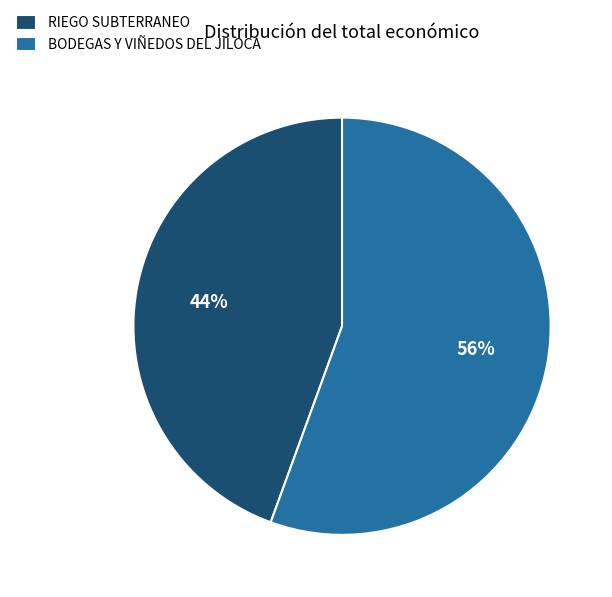

To the nearest percent, what is the combined percentage of BODEGAS Y VIÑEDOS DEL JILOCA and RIEGO SUBTERRANEO?

100%